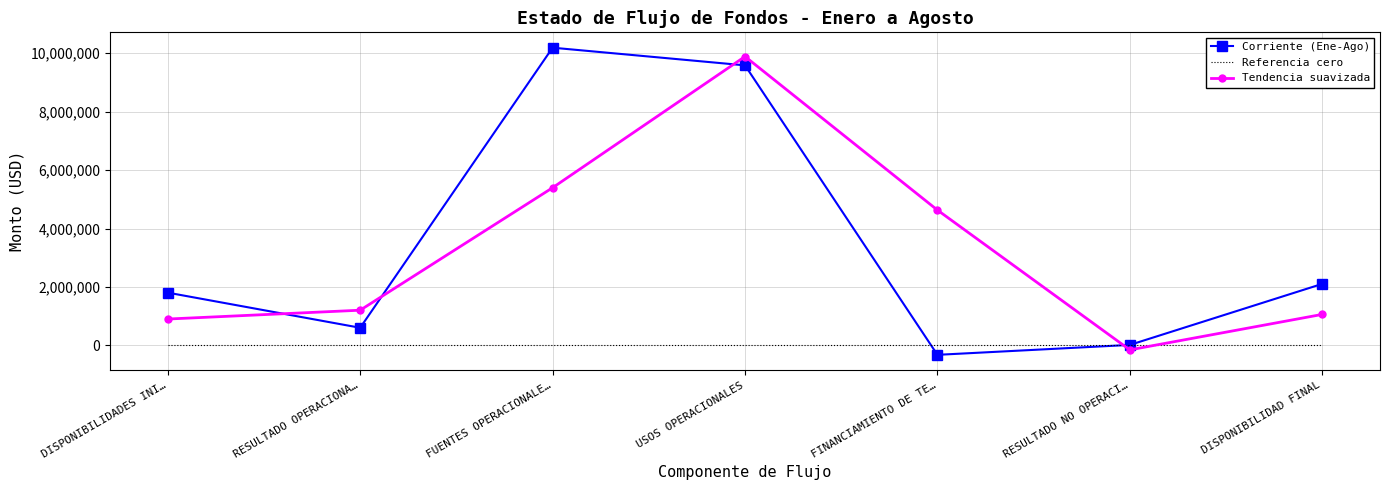

At which category is the sum across all series the highest?

USOS OPERACIONALES